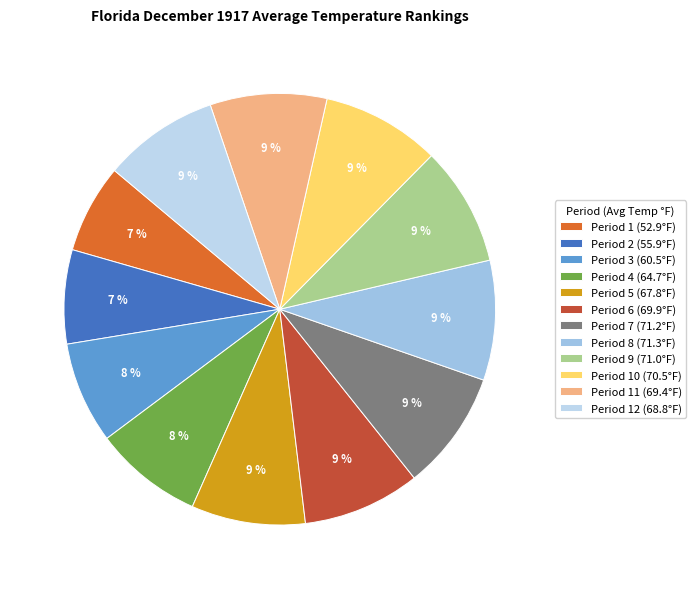

Which slice is the smallest?

Period 1